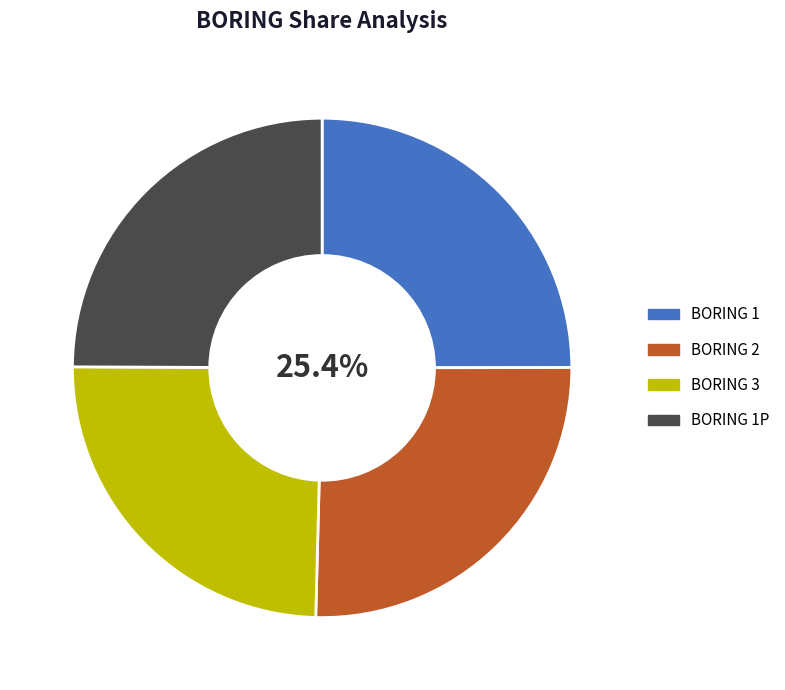

How many segments does this pie chart have?

4